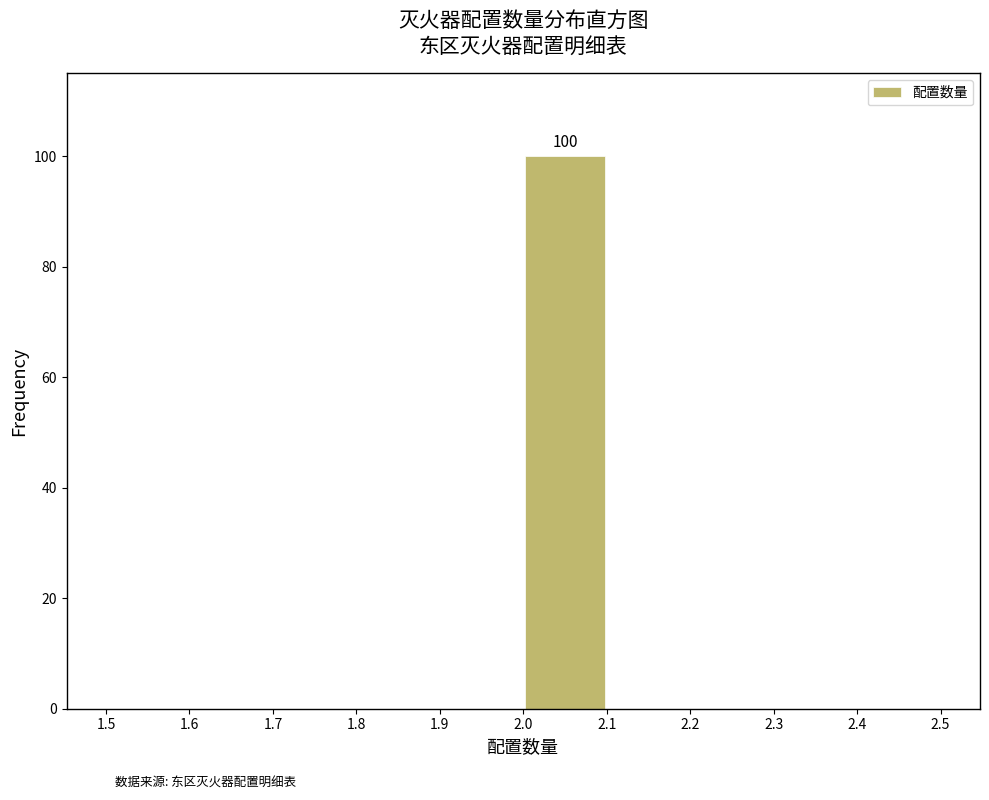

Over which range of the x-axis is the bar tallest?

2.0 to 2.1